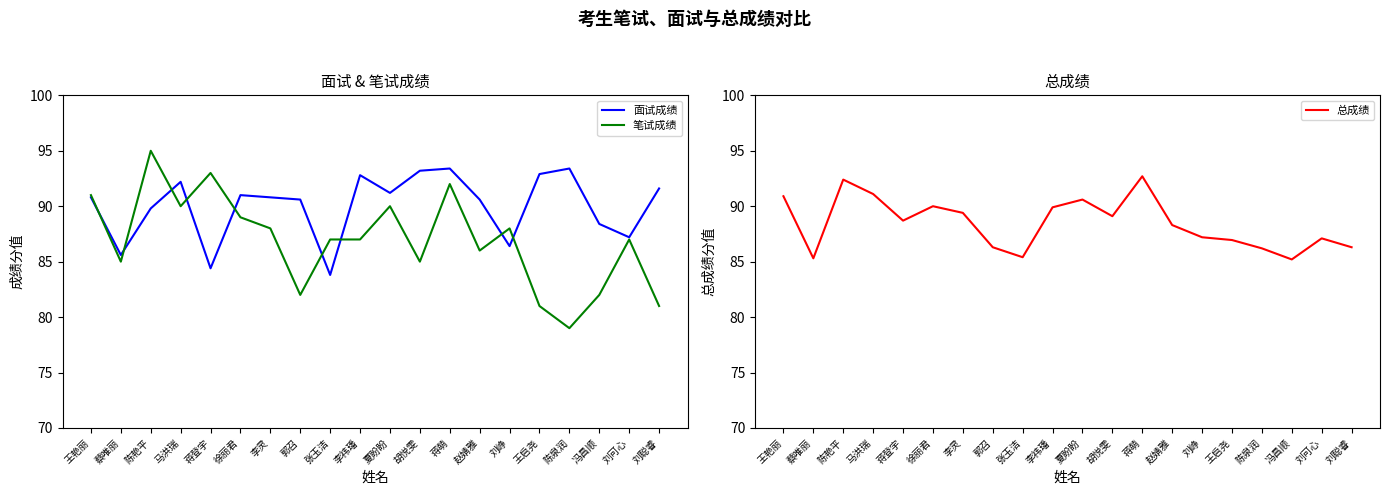

Reading left to right, extract all data points from this chart.

面试成绩: 90.8	85.6	89.8	92.2	84.4	91.0	90.8	90.6	83.8	92.8	91.2	93.2	93.4	90.6	86.4	92.9	93.4	88.4	87.2	91.6
笔试成绩: 91.0	85.0	95.0	90.0	93.0	89.0	88.0	82.0	87.0	87.0	90.0	85.0	92.0	86.0	88.0	81.0	79.0	82.0	87.0	81.0
总成绩: 90.9	85.3	92.4	91.1	88.7	90.0	89.4	86.3	85.4	89.9	90.6	89.1	92.7	88.3	87.2	87.0	86.2	85.2	87.1	86.3